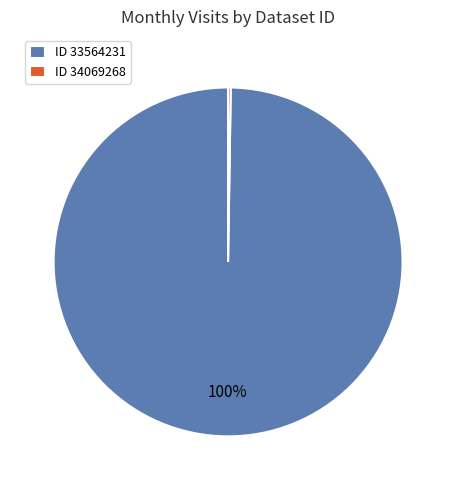

To the nearest percent, what is the difference between the largest and smallest slice percentages?

100%